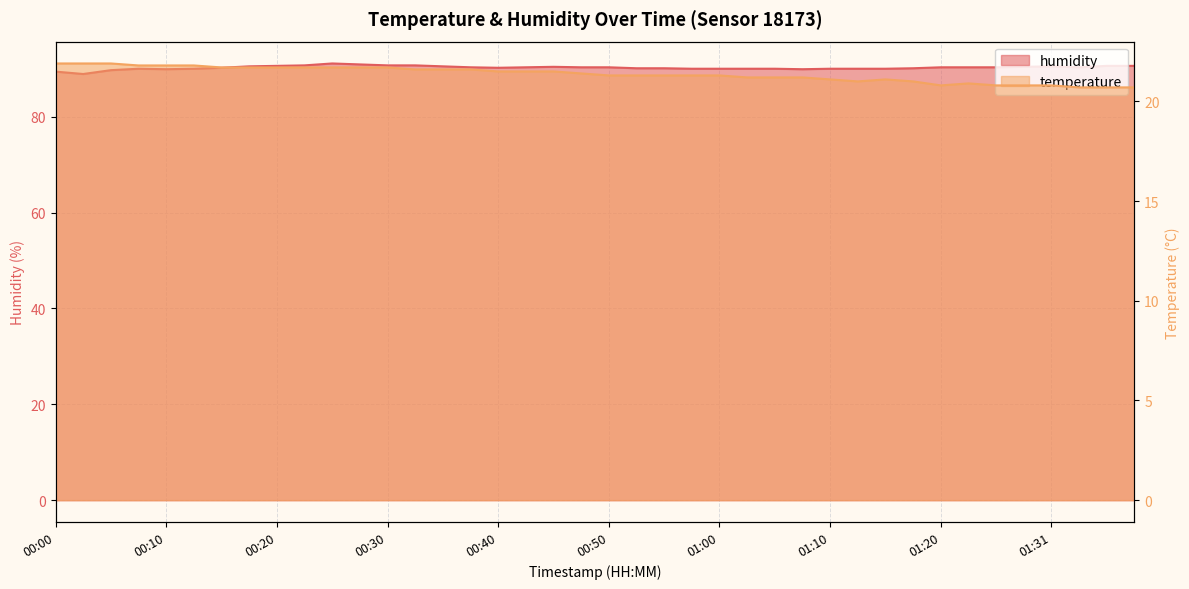

At which label does humidity first exceed 90?

00:15